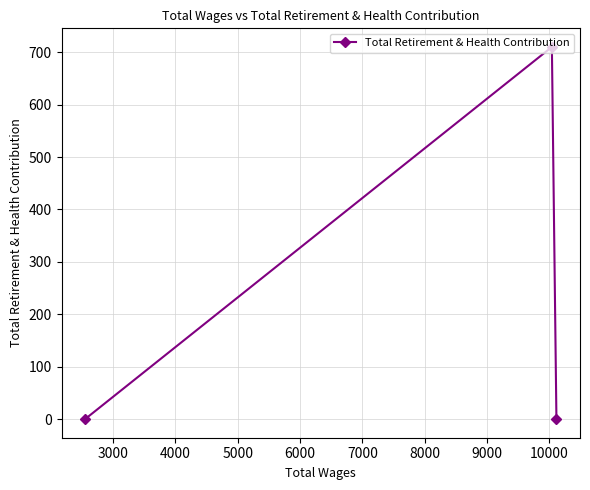

What is the difference between the maximum and minimum values?

710